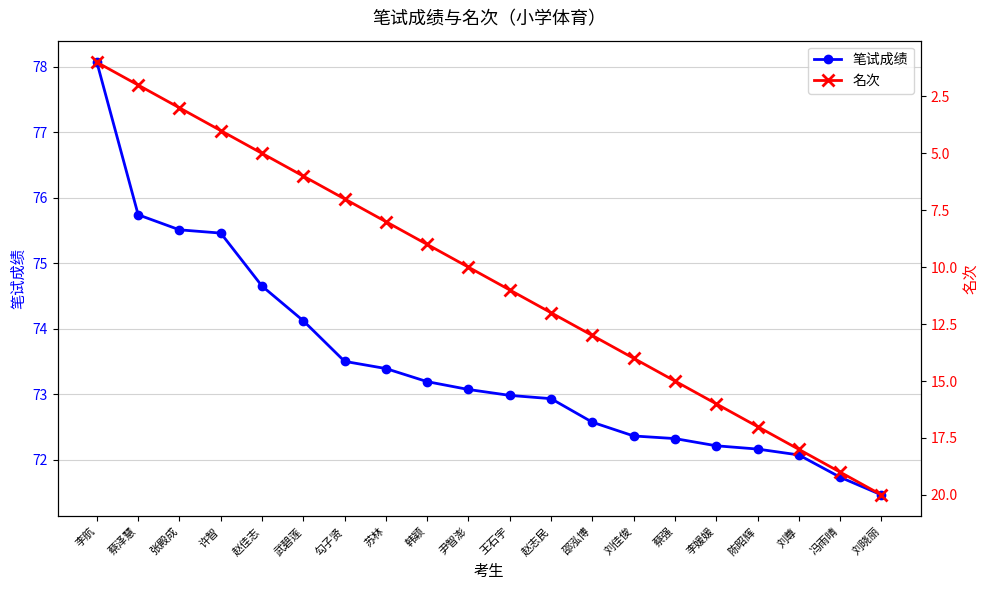

Reading left to right, transcribe all the data shown in this chart.

笔试成绩: 李航=78.1	蔡泽慧=75.7	张殿成=75.5	许智=75.5	赵佳志=74.7	武碧莲=74.1	勾子贤=73.5	苏林=73.4	韩颖=73.2	尹智澎=73.1	王石宇=73.0	赵志民=72.9	邵泓博=72.6	刘佳俊=72.4	蔡强=72.3	李媛媛=72.2	陈昭辉=72.2	刘尊=72.1	冯雨晴=71.7	刘晓丽=71.5
名次: 李航=1.0	蔡泽慧=2.0	张殿成=3.0	许智=4.0	赵佳志=5.0	武碧莲=6.0	勾子贤=7.0	苏林=8.0	韩颖=9.0	尹智澎=10.0	王石宇=11.0	赵志民=12.0	邵泓博=13.0	刘佳俊=14.0	蔡强=15.0	李媛媛=16.0	陈昭辉=17.0	刘尊=18.0	冯雨晴=19.0	刘晓丽=20.0